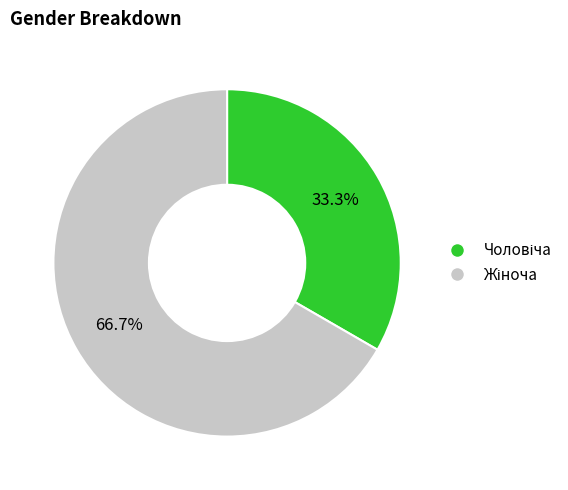

Is there any slice that represents more than half of the pie?

Yes